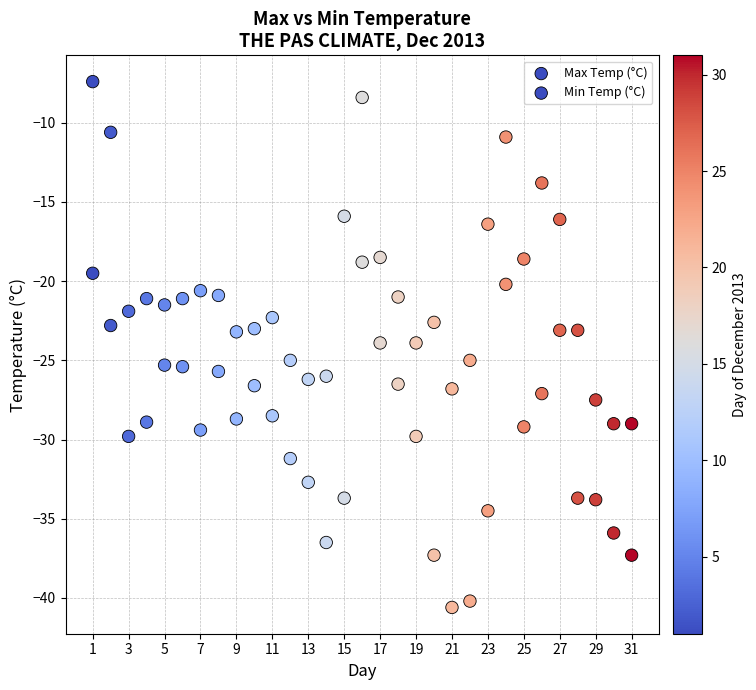

How many data points are displayed?

62